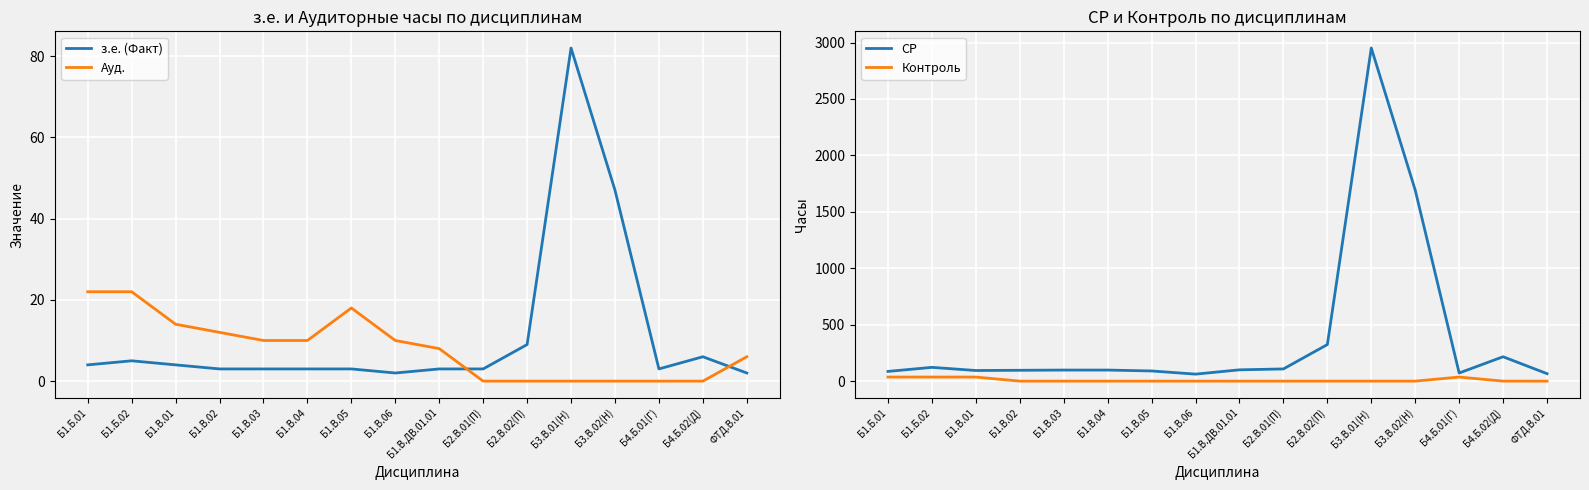

How many distinct data groups are displayed?

4